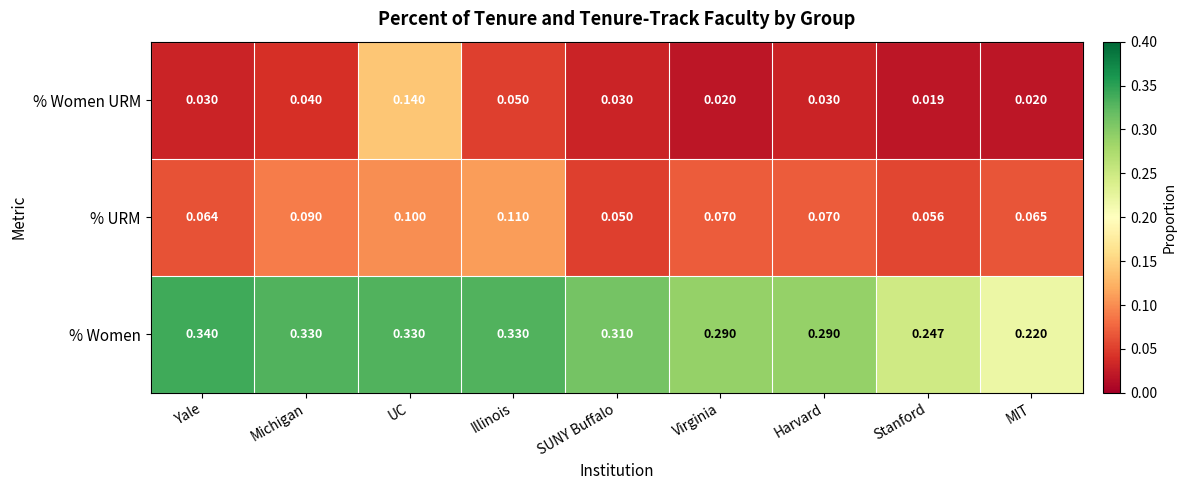

At which category does the chart reach its minimum across all series?

Stanford